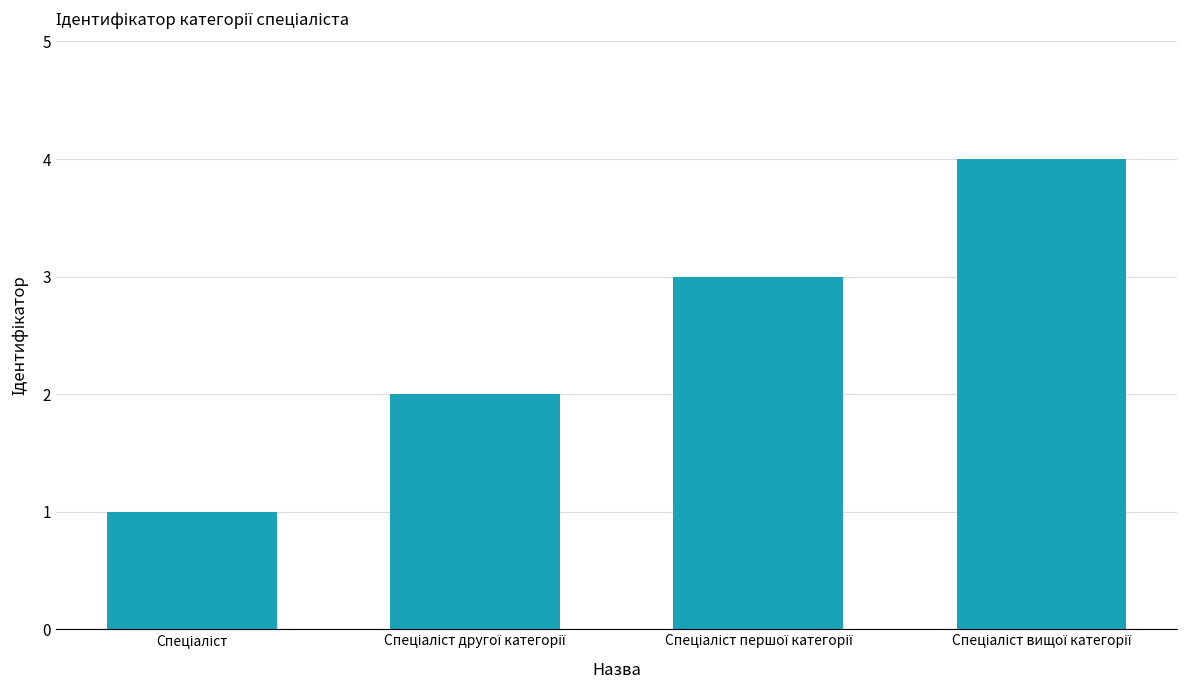

What is the difference between the maximum and minimum values?

3